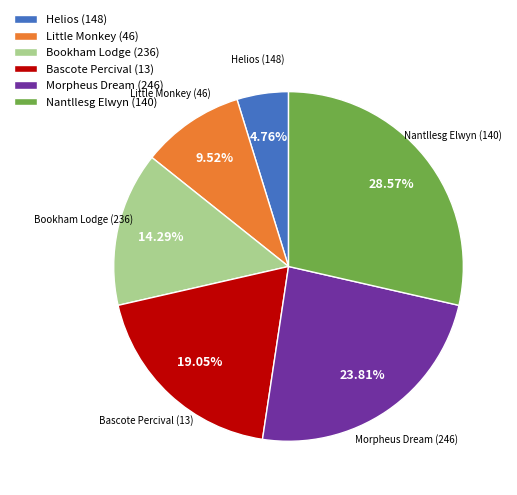

What portion of the pie excludes Little Monkey (46)?

90.5%